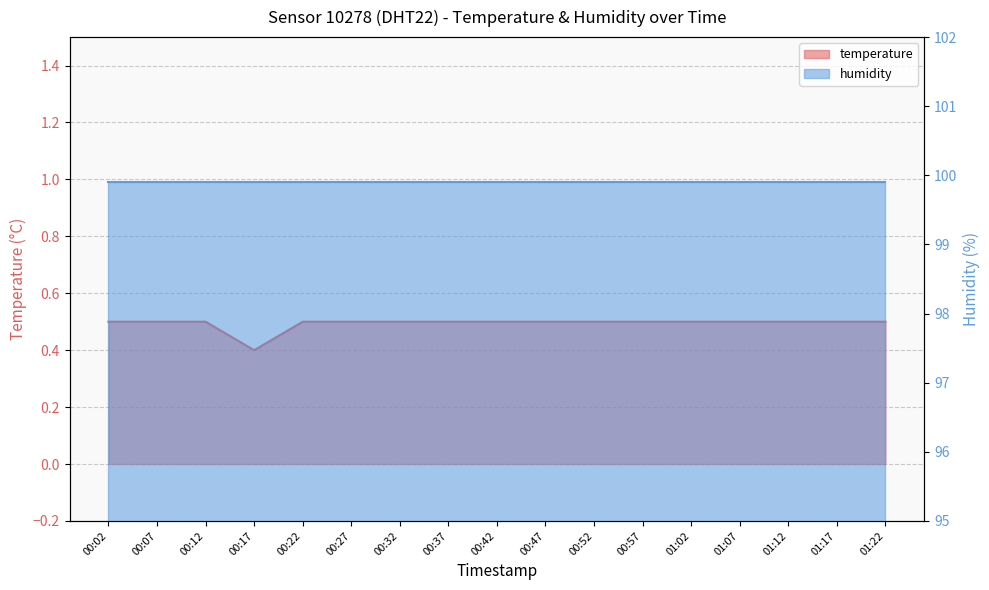

What is the minimum value shown in the chart?

0.4